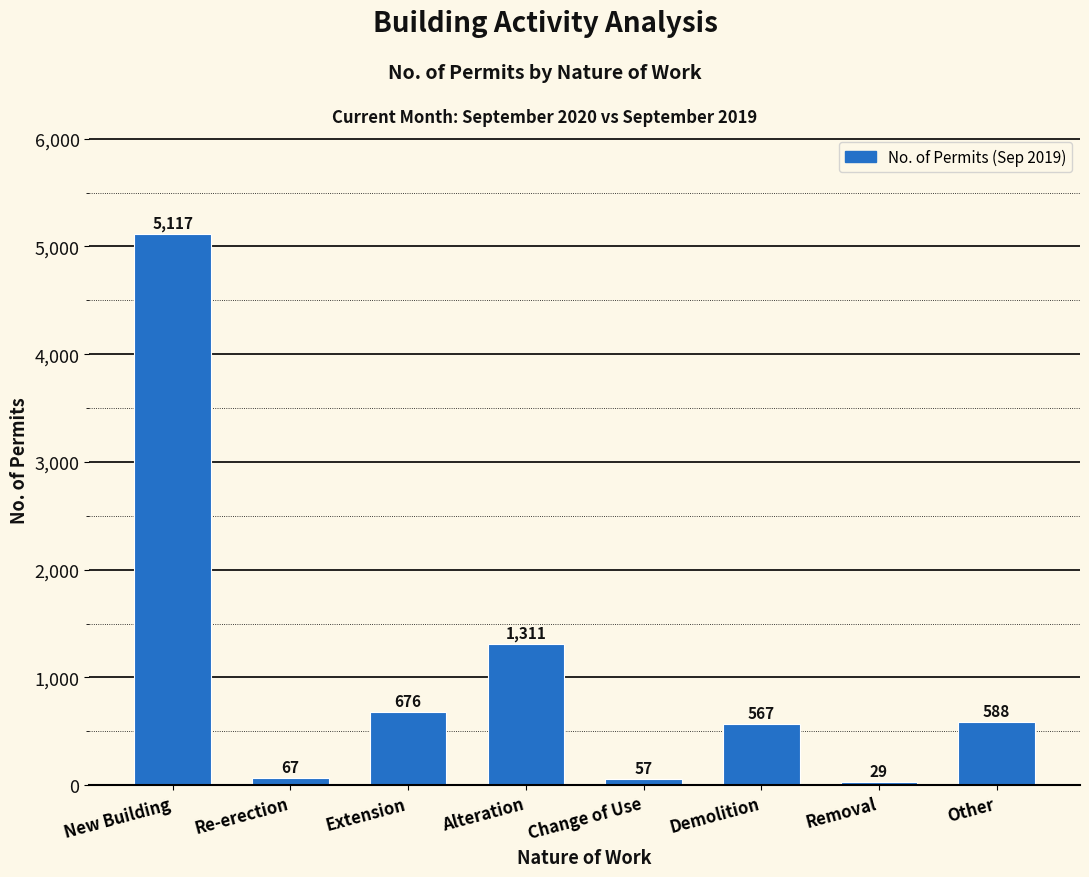

Reading left to right, what are all the values shown in this chart?

New Building=5117	Re-erection=67	Extension=676	Alteration=1311	Change of Use=57	Demolition=567	Removal=29	Other=588